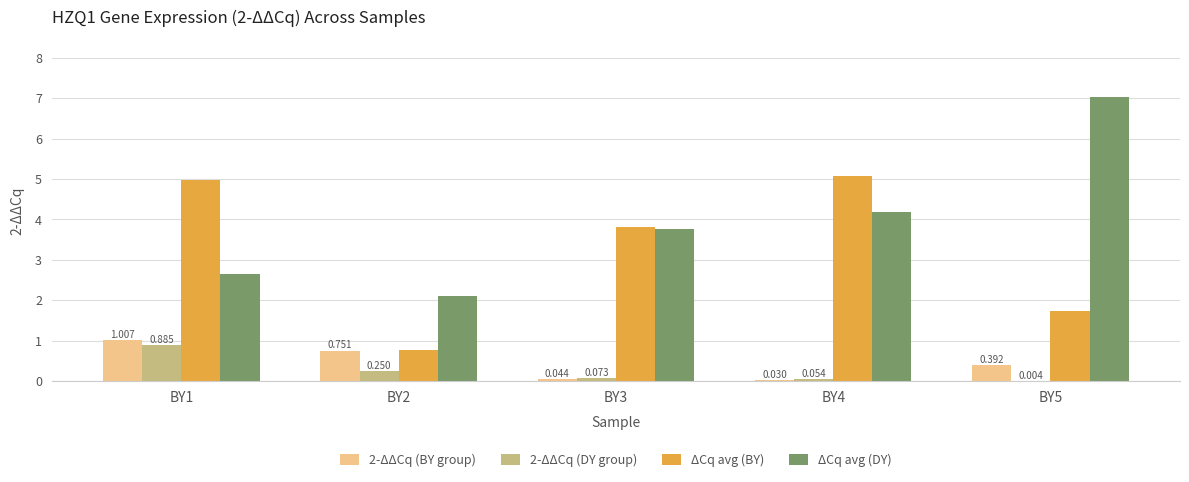

Is the value of 2-ΔΔCq (DY group) at BY5 greater than the value of ΔCq avg (DY) at BY2?

No